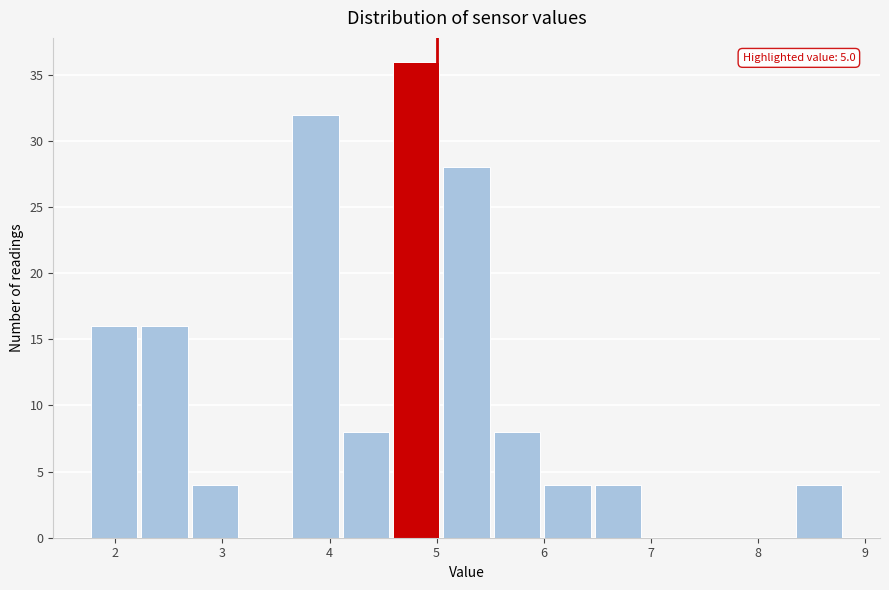

Over which range of the x-axis is the bar tallest?

4.6 to 5.1